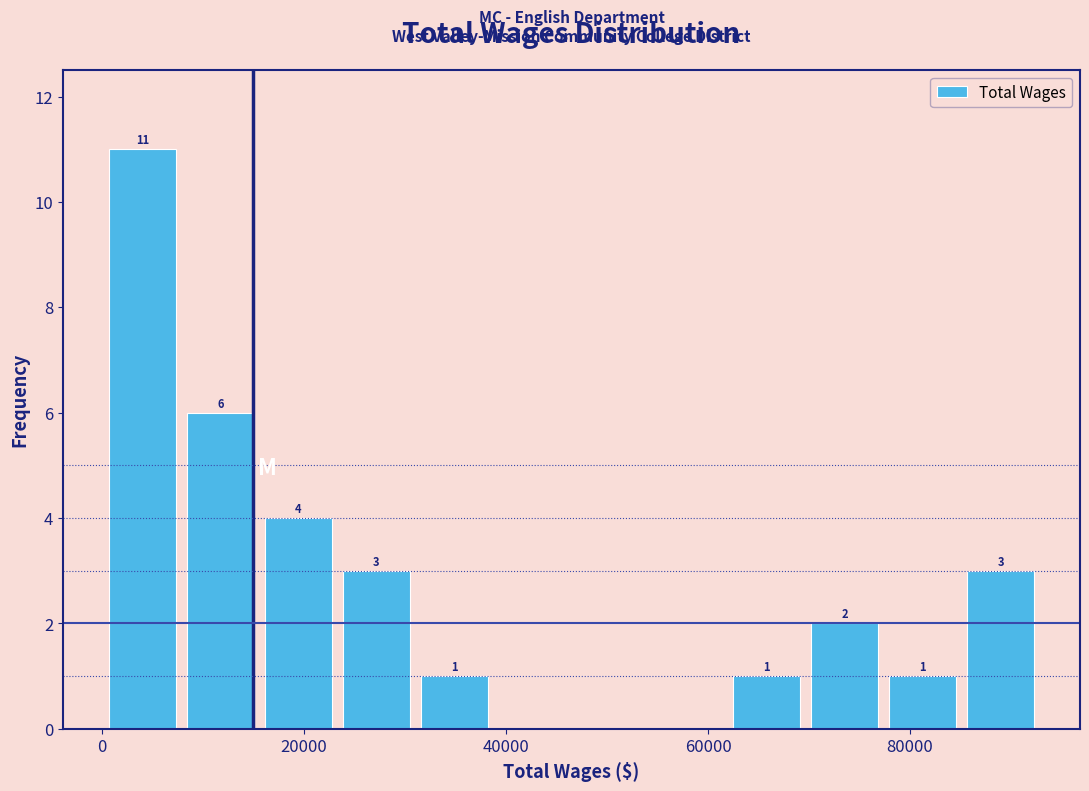

Read against the x-axis, roughly where is the centre of the tallest bar?

4000